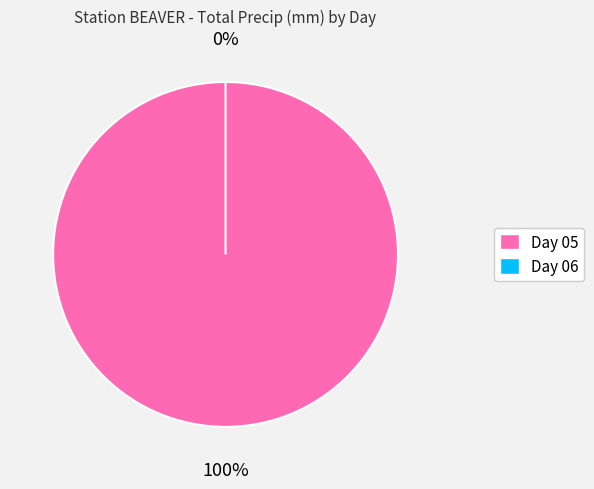

What is the change in value from 05 to 06?

-4